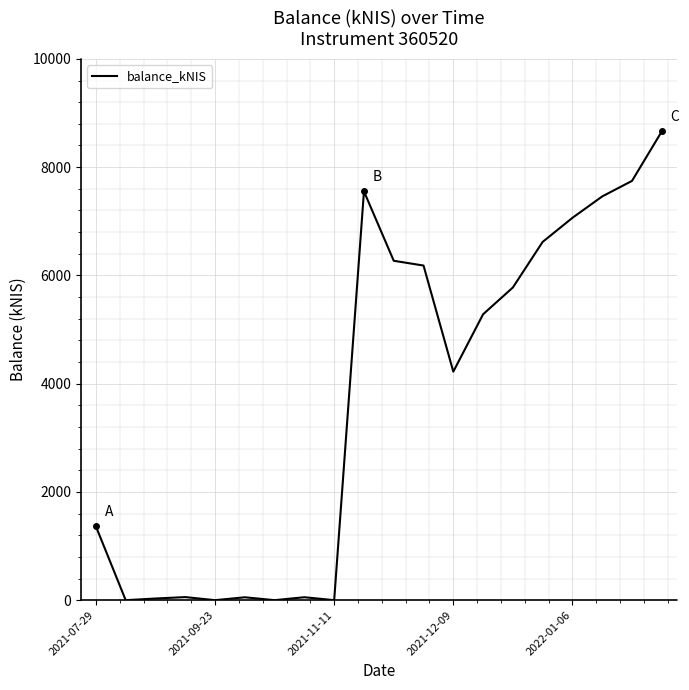

What is the difference between the maximum and minimum values?

8660.3